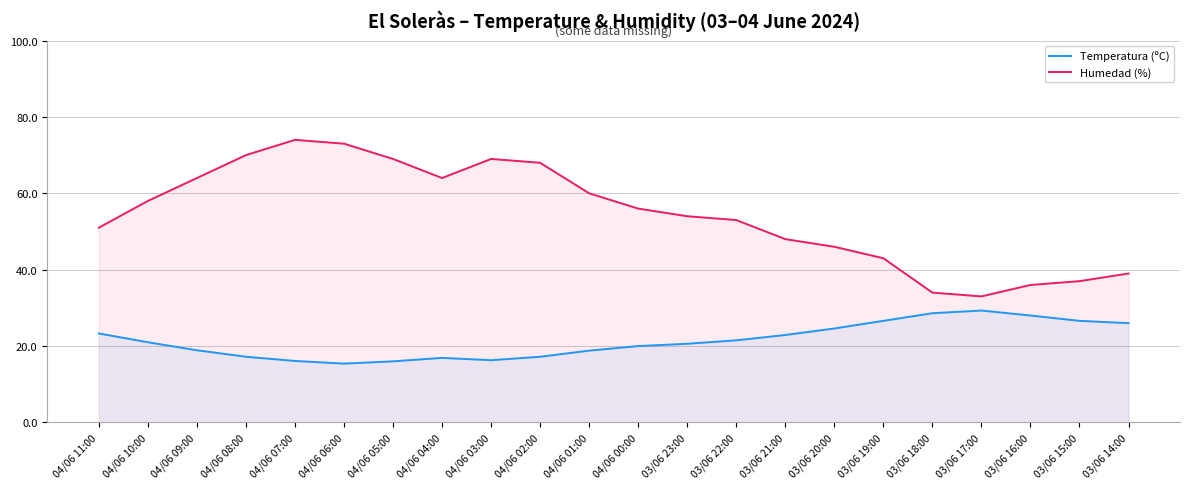

Where is the first local minimum for Temperatura (ºC)?

04/06 06:00